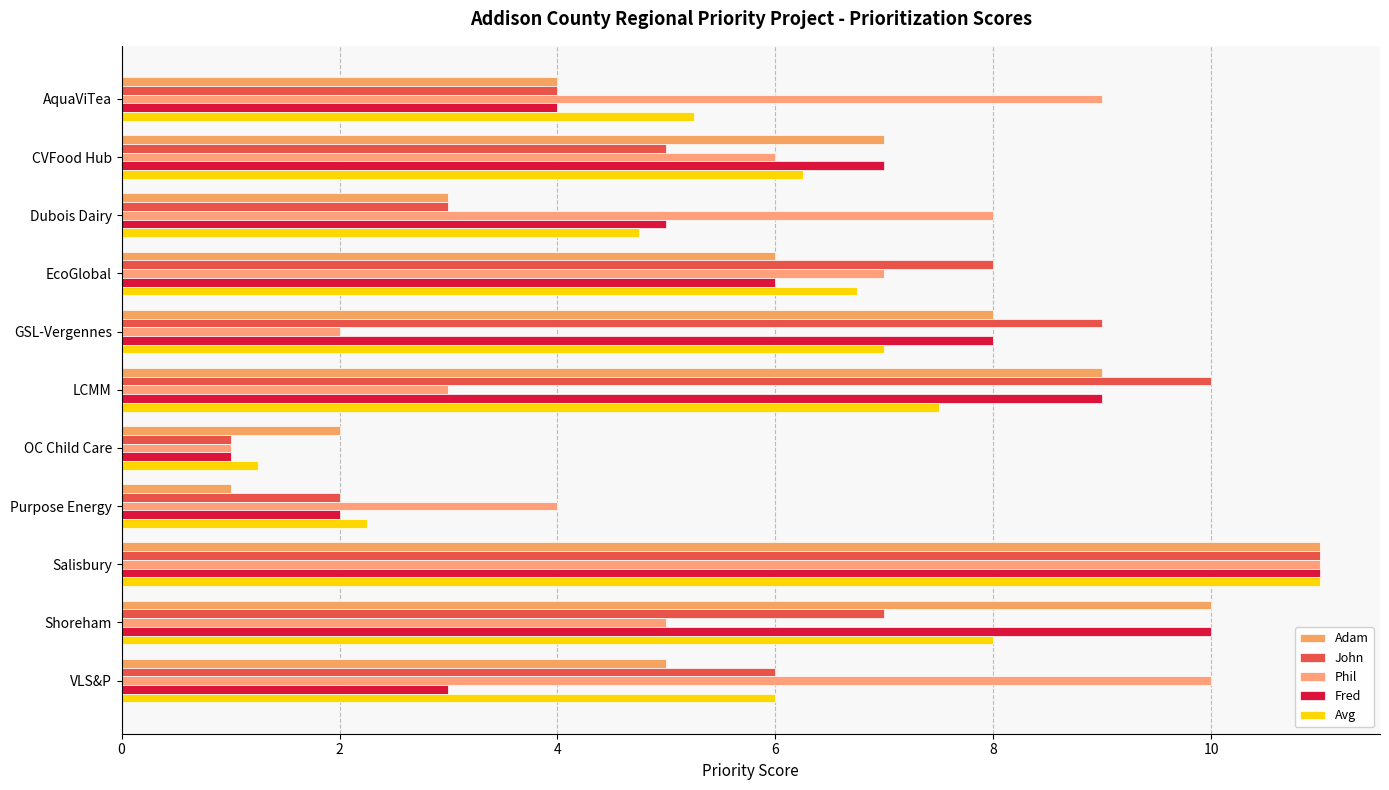

What is the greatest value displayed?

11.0